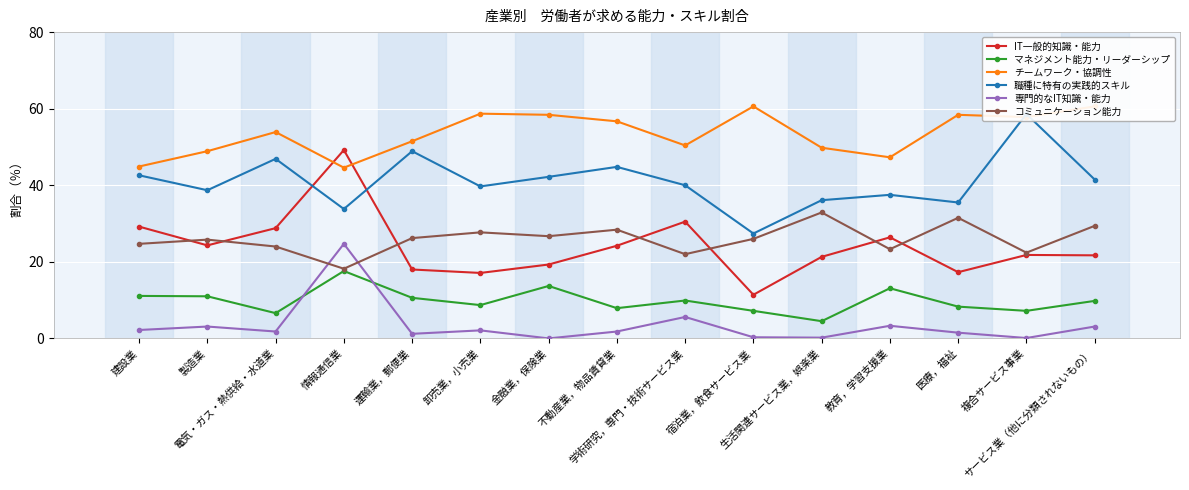

Is it true that コミュニケーション能力 equals 22.0 at 学術研究，専門・技術サービス業?

True